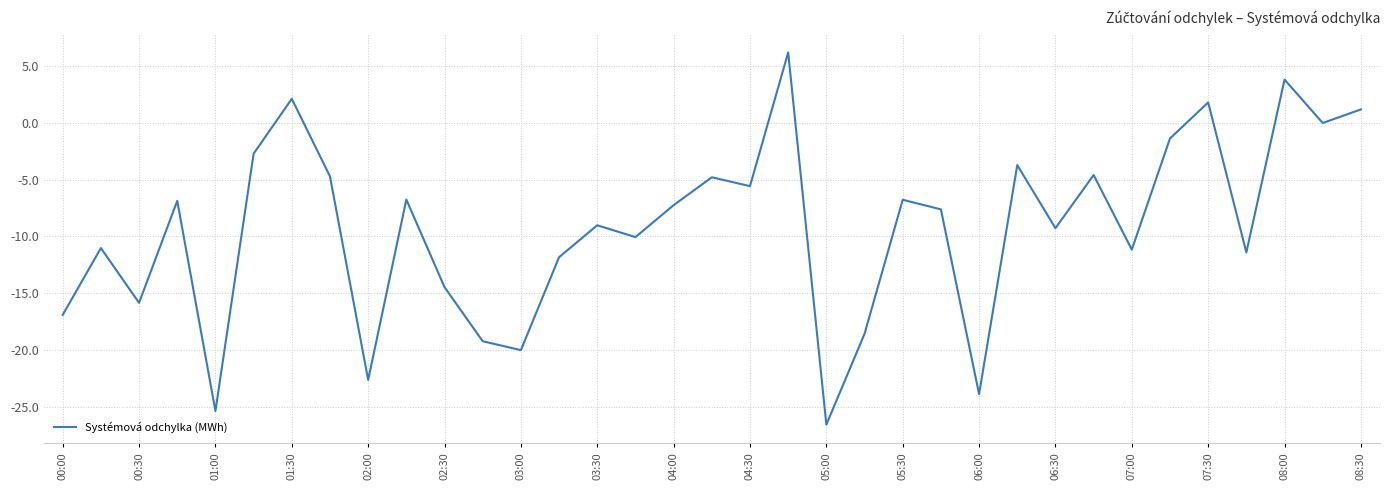

What is the difference between the maximum and minimum values?

32.8